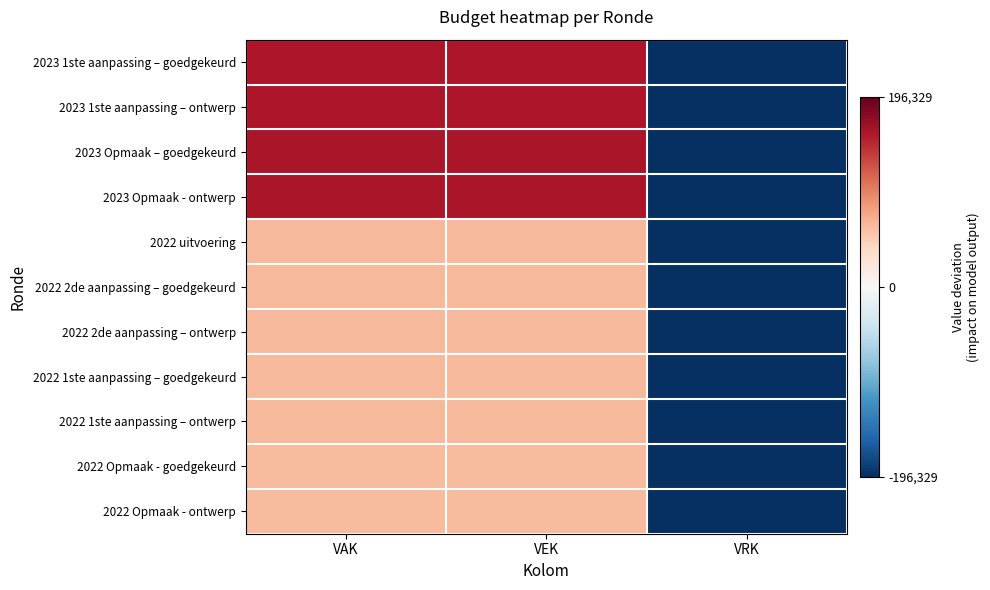

What is the difference between the highest and lowest values at VAK?

97517.0